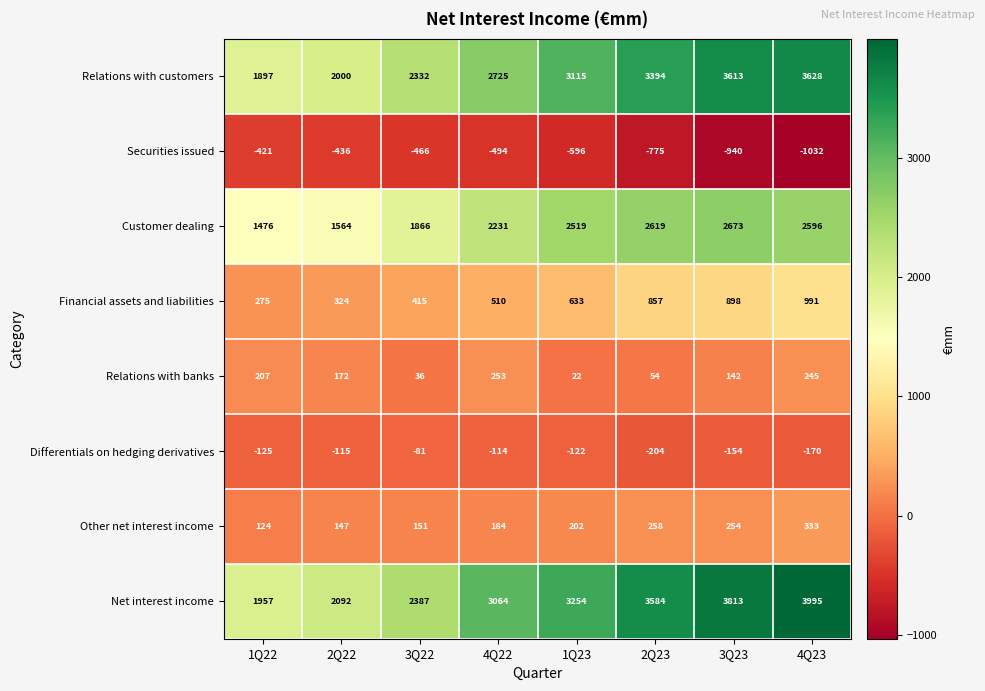

What is the spread (max minus min) of values at 2Q22?

2528